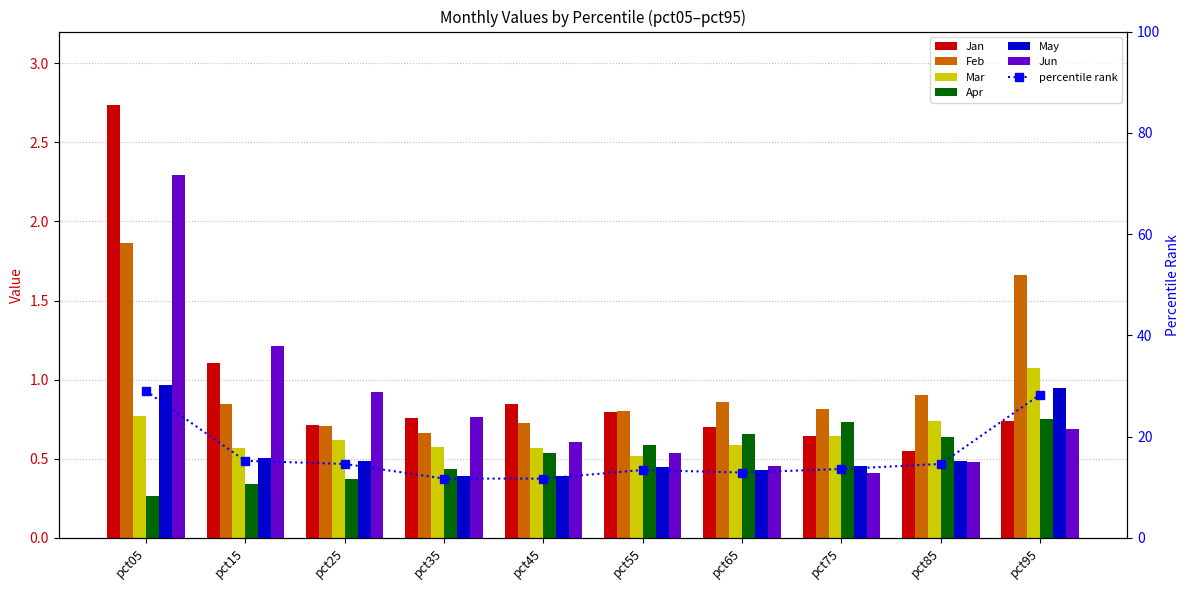

What is the maximum value for Mar?

1.1